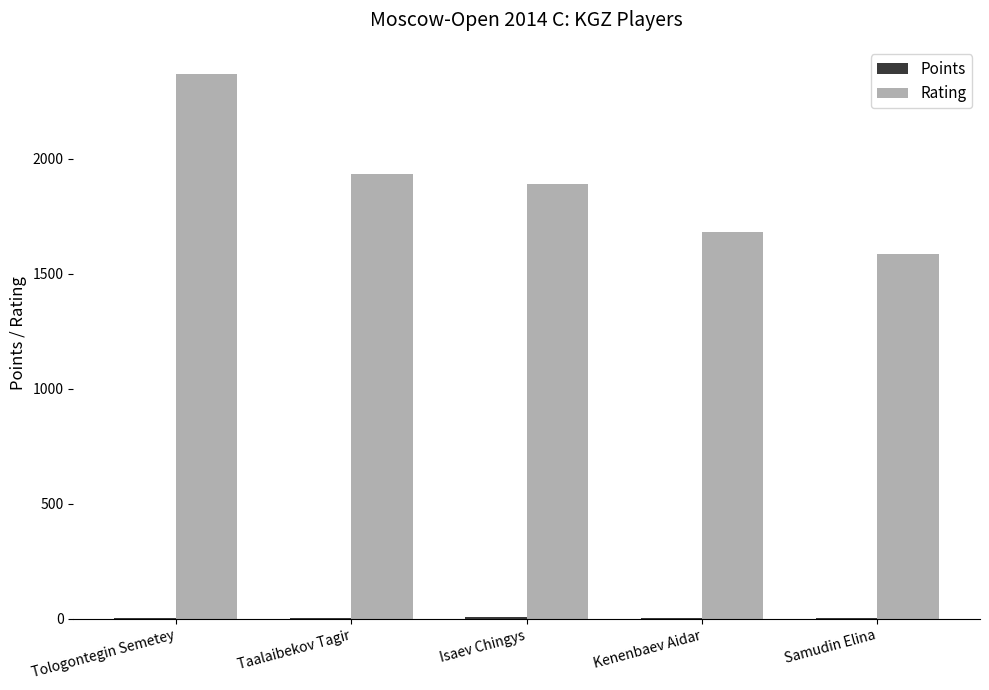

How many groups of bars are there?

5